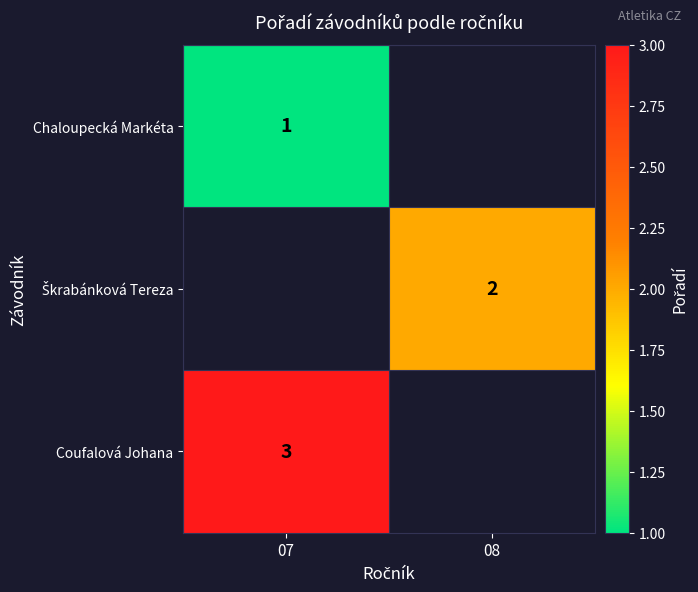

How many distinct data groups are displayed?

3